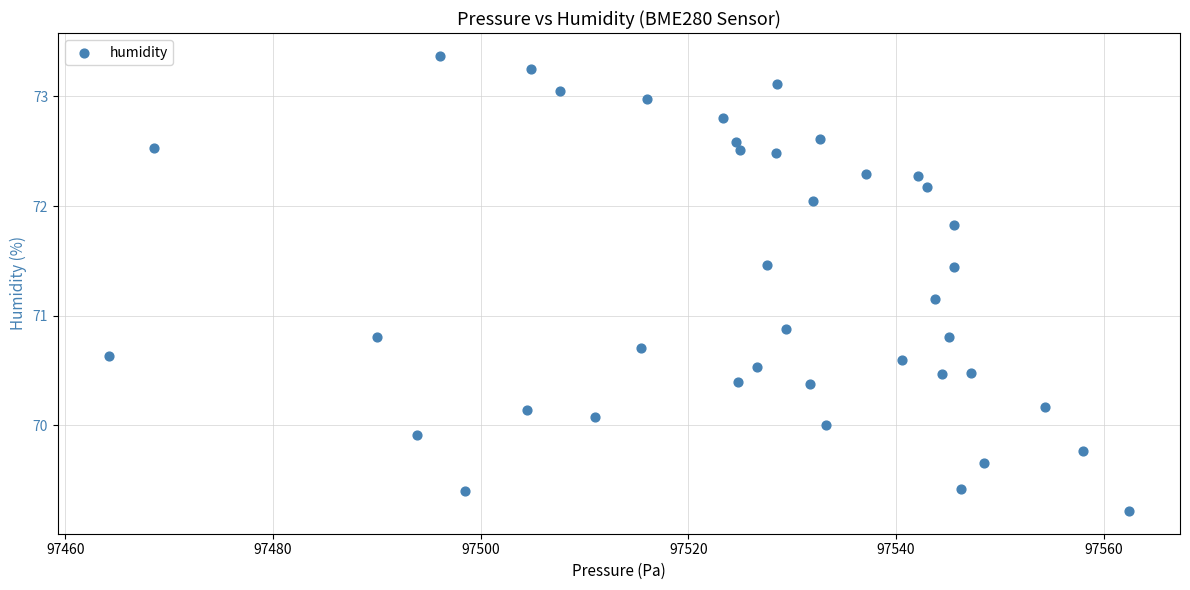

What is the range of X values (max minus min)?

98.2